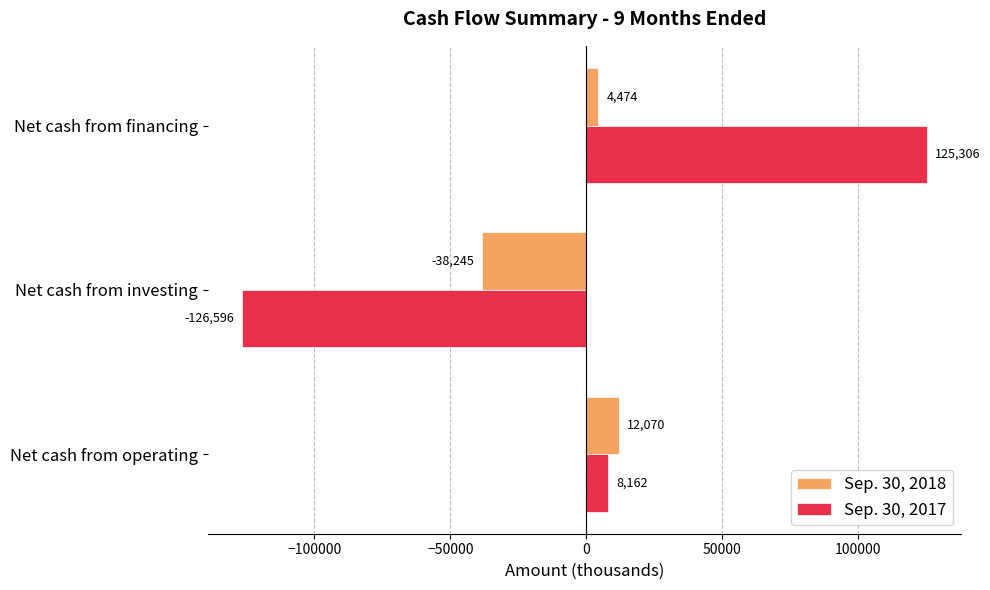

At which label is Sep. 30, 2017 closest to -645?

Net cash from operating